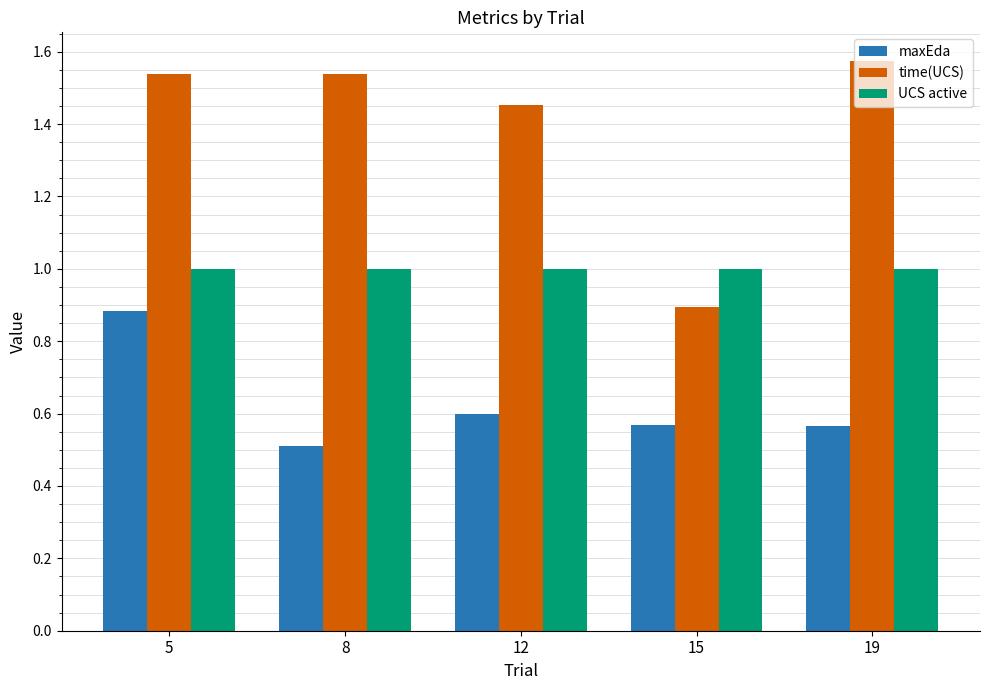

Rank the series at 15 from highest to lowest value.

UCS active, time(UCS), maxEda